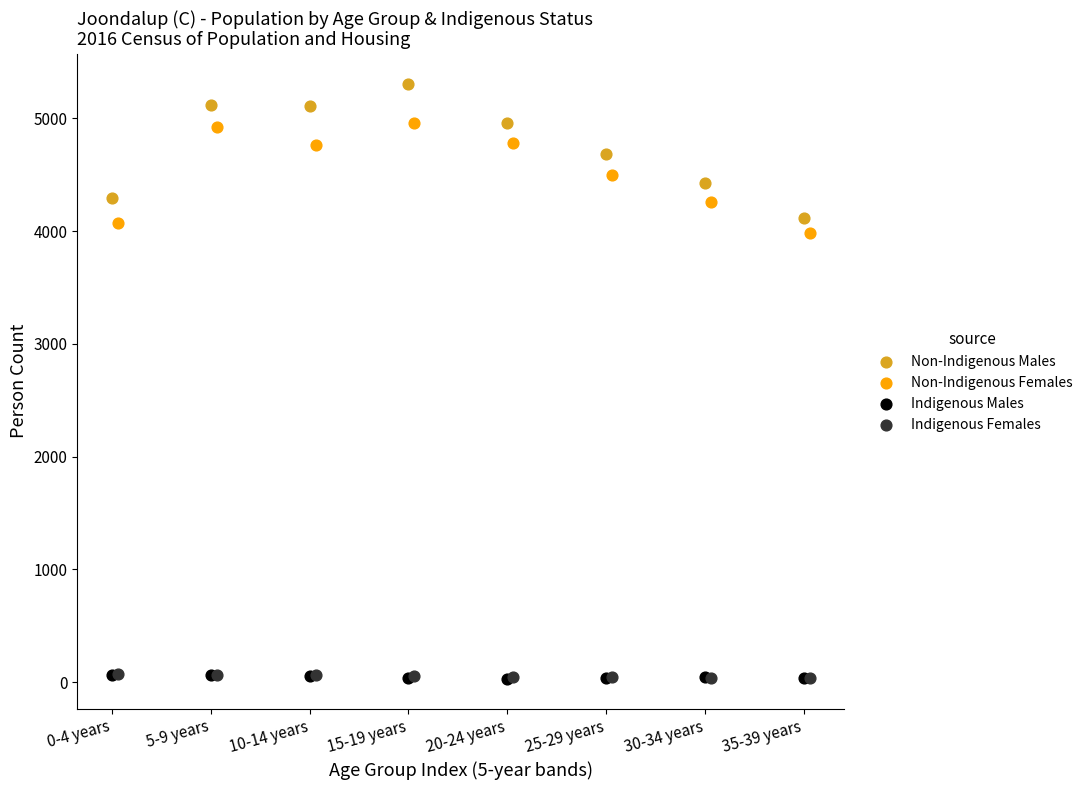

Which series has the widest spread of Y values?

Non-Indigenous Males